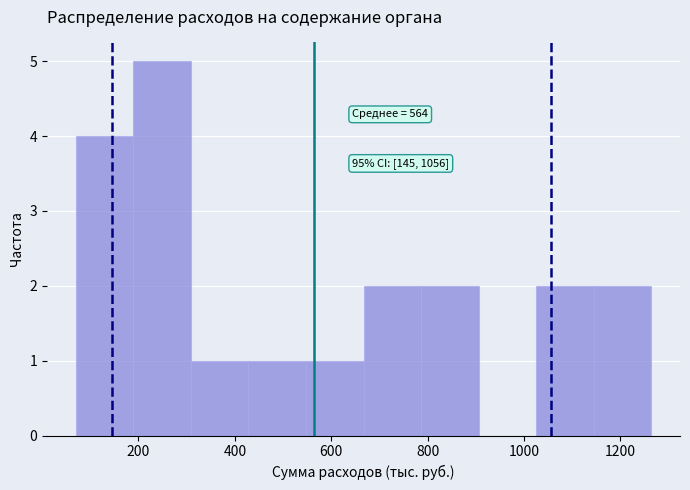

Which range on the x-axis has the tallest bar?

180 to 300